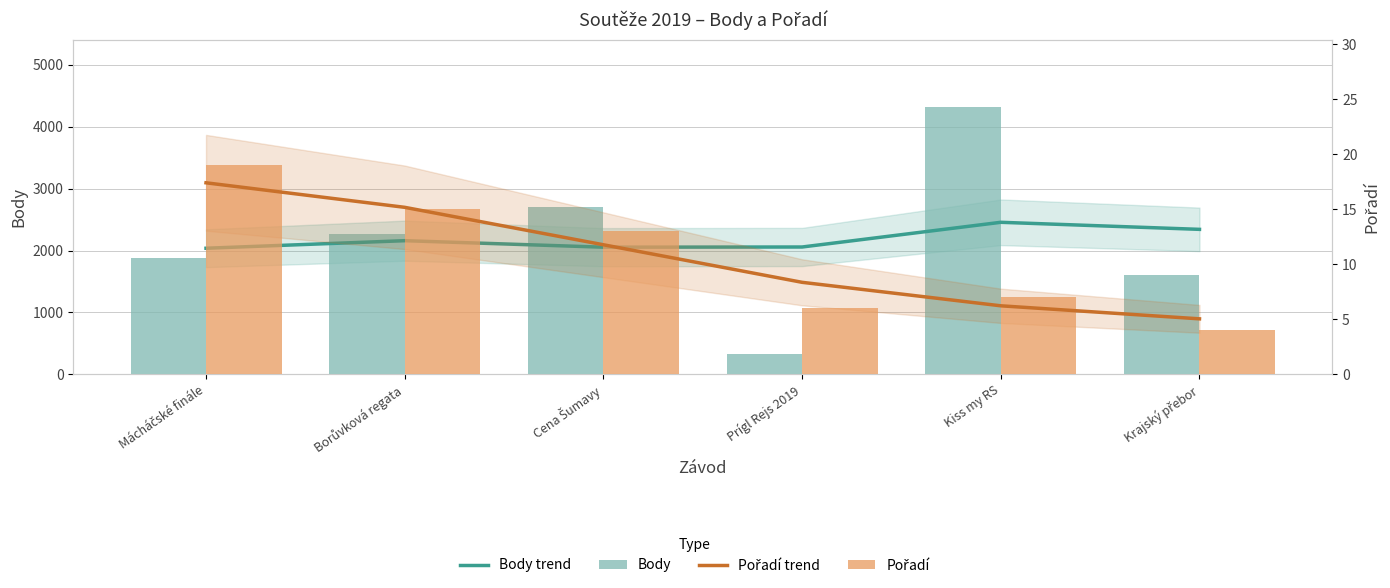

Which category has the highest value in the Body series?

Kiss my RS